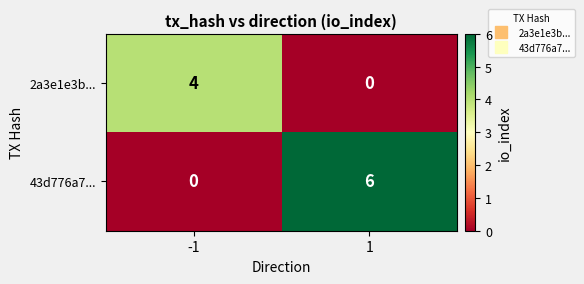

Between -1 and 1, which series saw the biggest shift?

43d776a7...